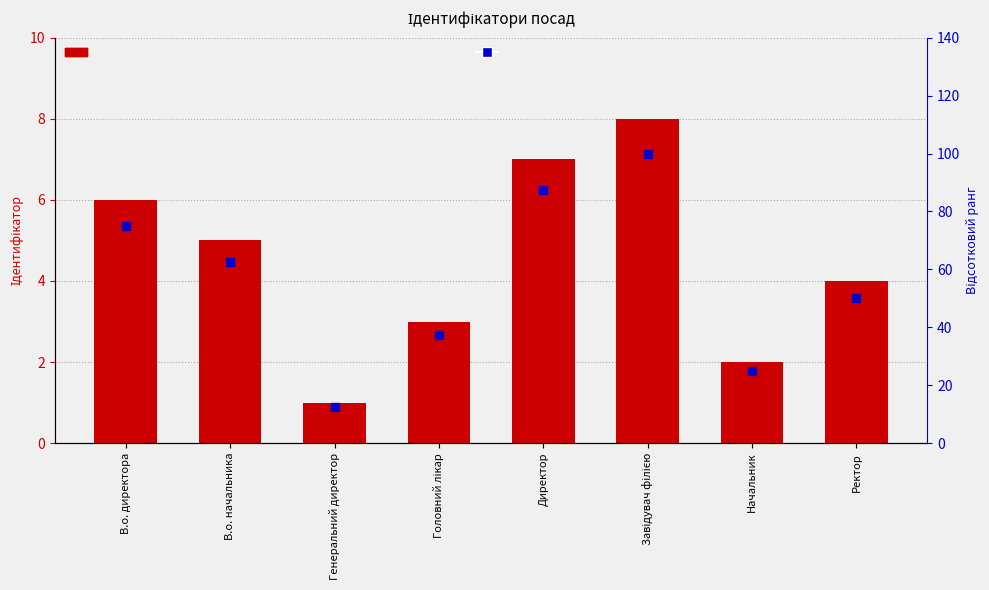

What is the total value across all series at Генеральний директор?

13.5